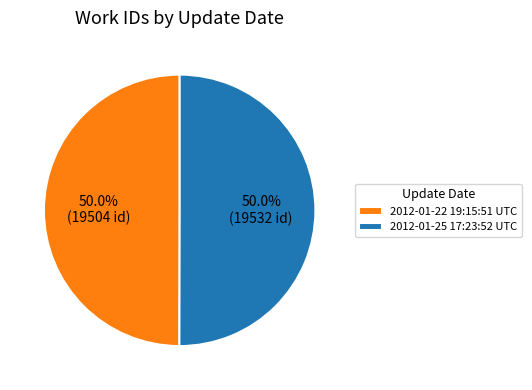

How many segments does this pie chart have?

2